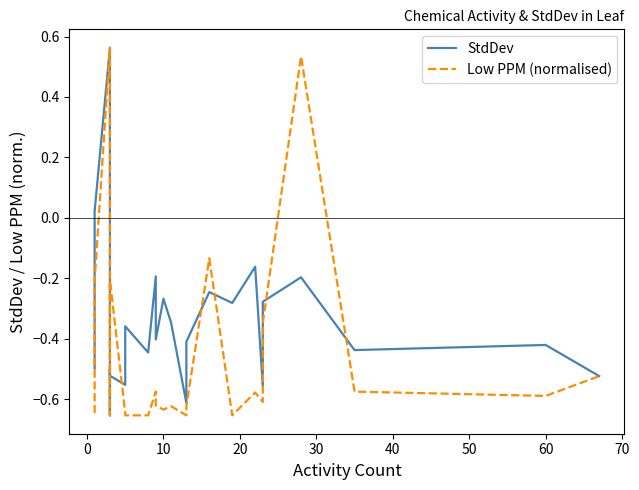

Which series has the largest total across all categories?

StdDev